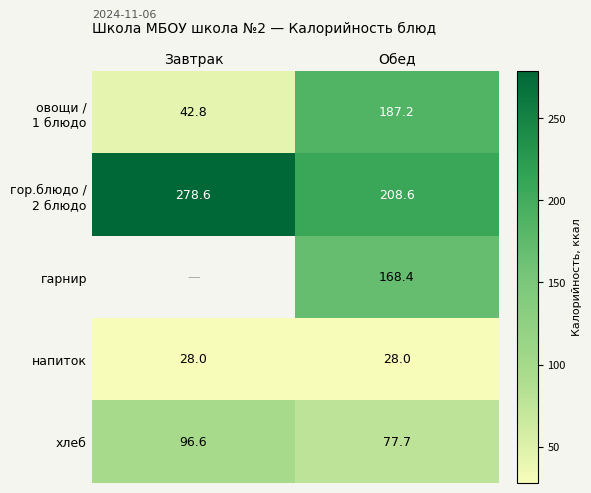

Where does the хлеб series first go above 96?

Завтрак